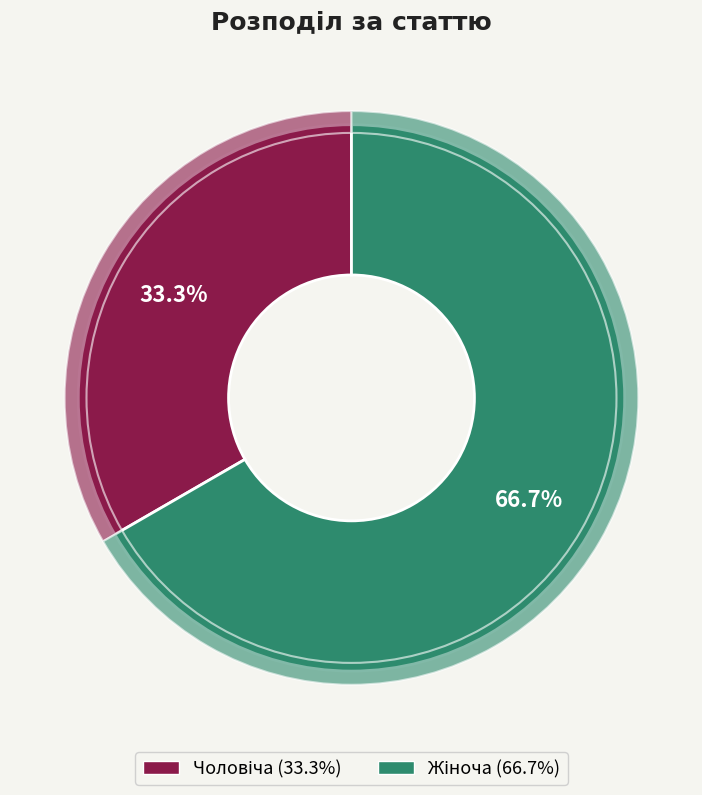

Rank the categories by value from highest to lowest.

Жіноча, Чоловіча